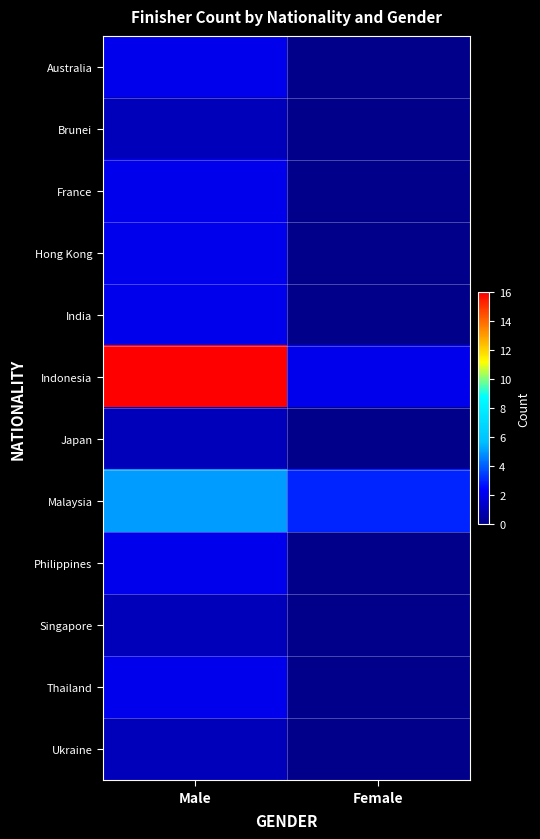

Between Male and Female, which series saw the biggest shift?

Indonesia